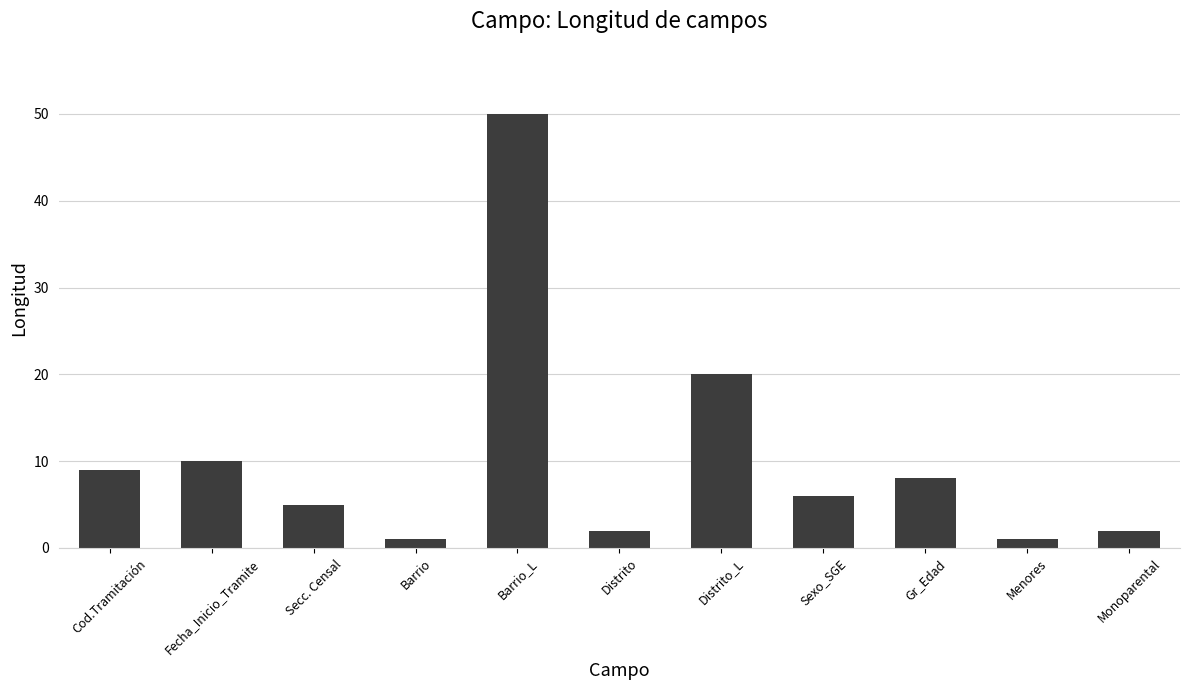

Approximately how many times larger is the value at Cod.Tramitación compared to Barrio_L?

0.2